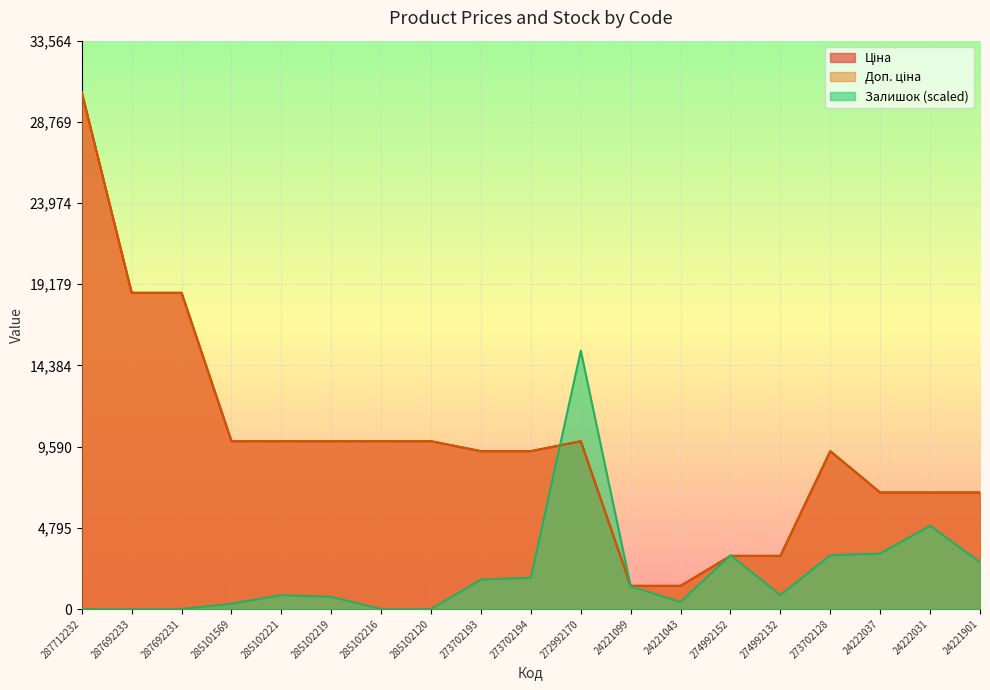

At which category is the sum across all series the highest?

287712232